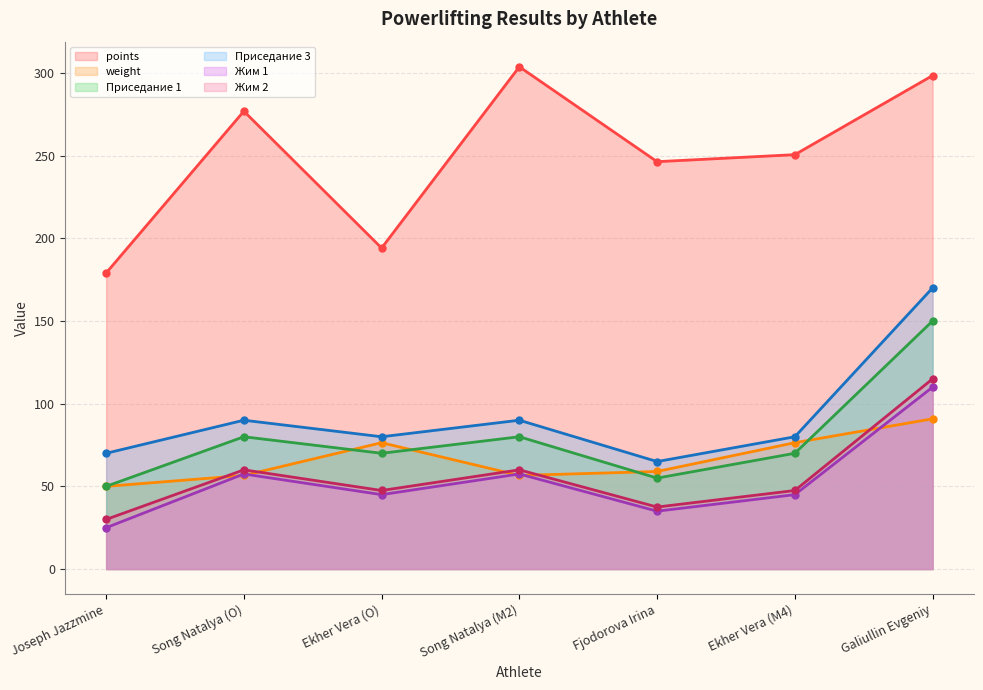

How many values in the Приседание 3 series are below 80?

2